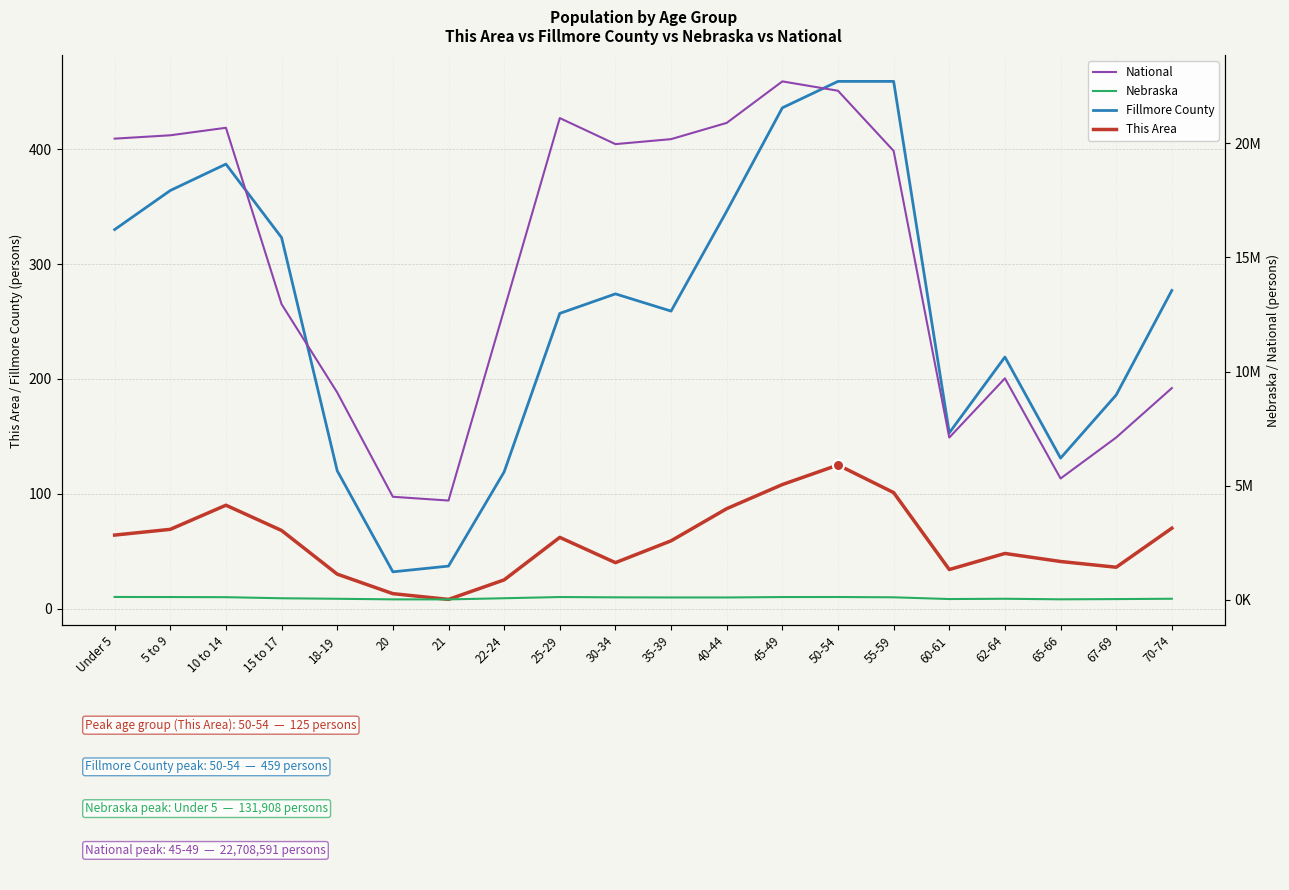

What position from the left is 40-44?

12